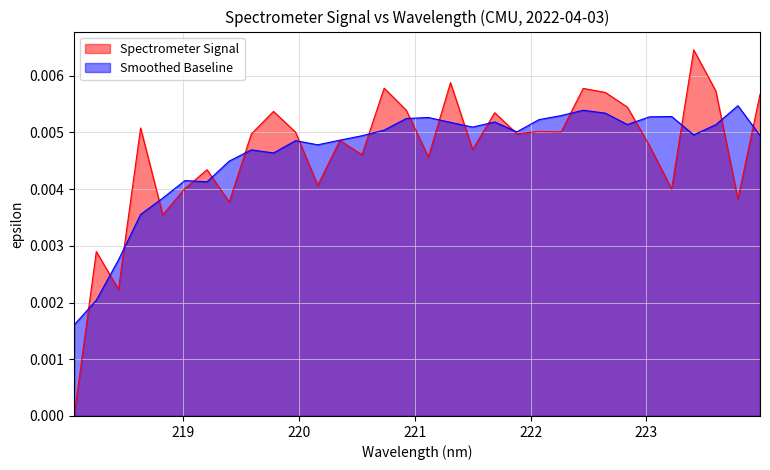

Reading left to right, extract all data points from this chart.

218.0596=0.0	218.2508=0.0	218.442=0.0	218.6332=0.0	218.8244=0.0	219.0156=0.0	219.2067=0.0	219.3979=0.0	219.589=0.0	219.7801=0.0	219.9712=0.0	220.1623=0.0	220.3533=0.0	220.5444=0.0	220.7354=0.0	220.9264=0.0	221.1174=0.0	221.3083=0.0	221.4993=0.0	221.6902=0.0	221.8812=0.0	222.0721=0.0	222.263=0.0	222.4538=0.0	222.6447=0.0	222.8355=0.0	223.0264=0.0	223.2172=0.0	223.408=0.0	223.5987=0.0	223.7895=0.0	223.9802=0.0